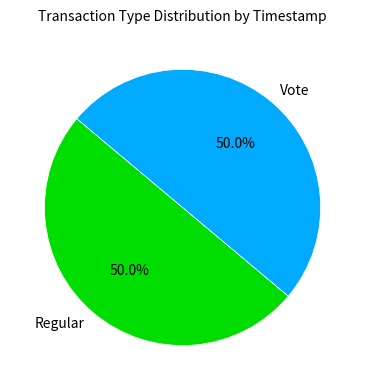

What percentage is the Vote slice, to the nearest percent?

50%